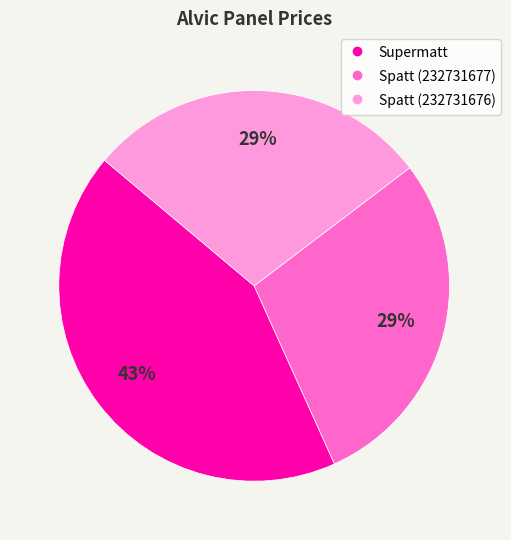

Count the number of slices in the pie.

3